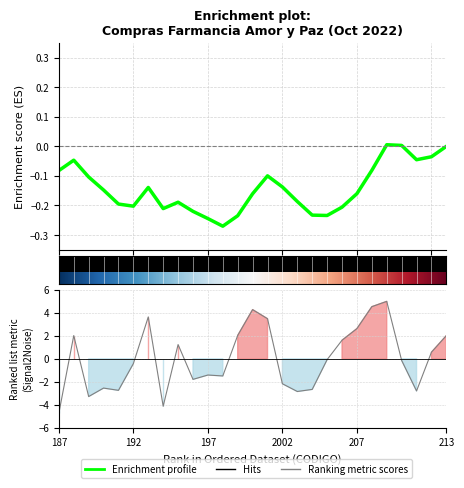

Between 213 and 210, which is larger?

213